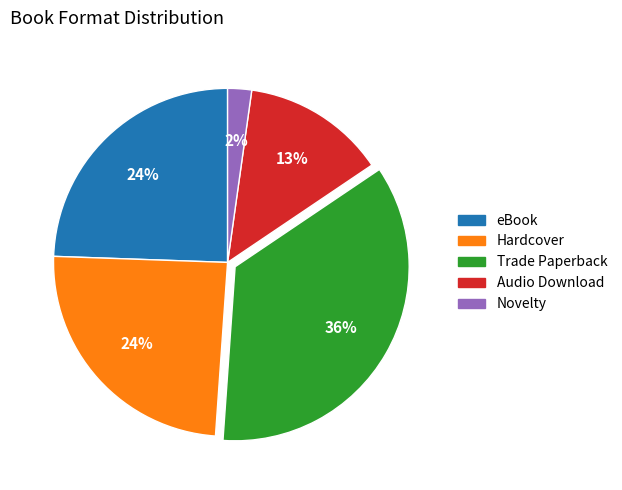

To the nearest percent, what percentage of the pie is Novelty?

2%